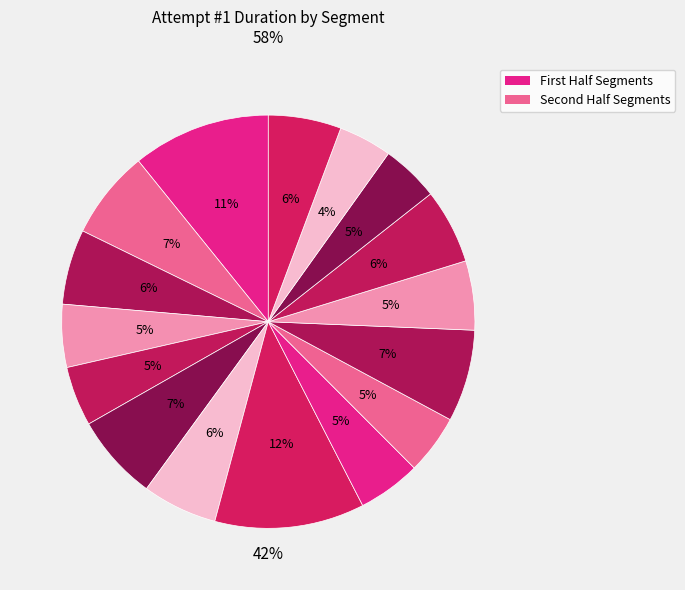

The Greece Race 2 slice represents 1% of the pie. True or false?

False